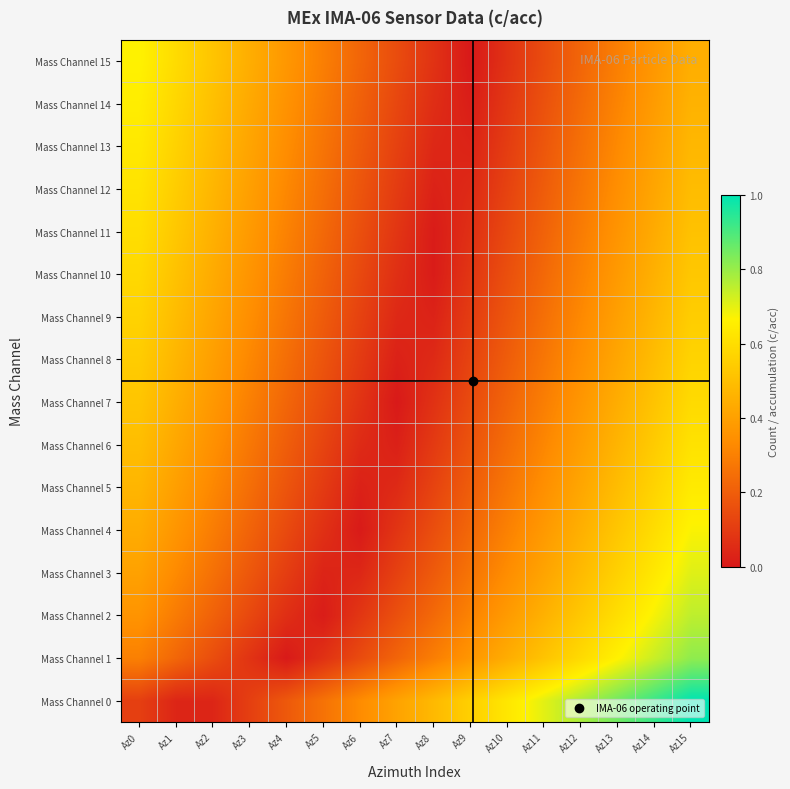

How many data points does each series have?

16